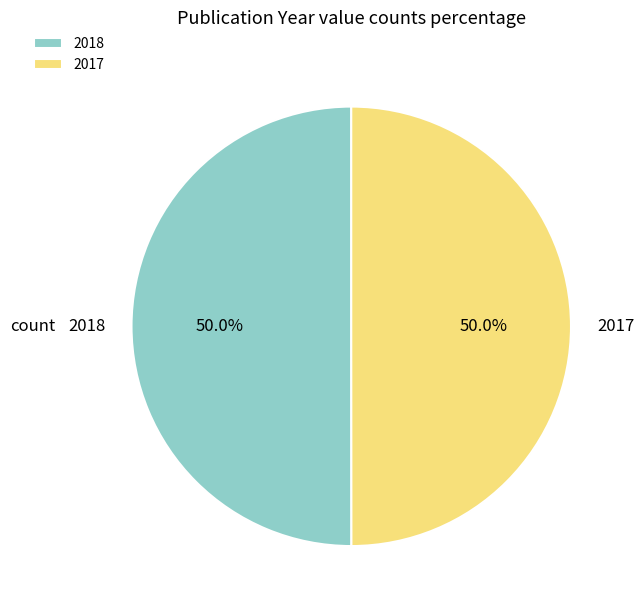

Count the number of slices in the pie.

2